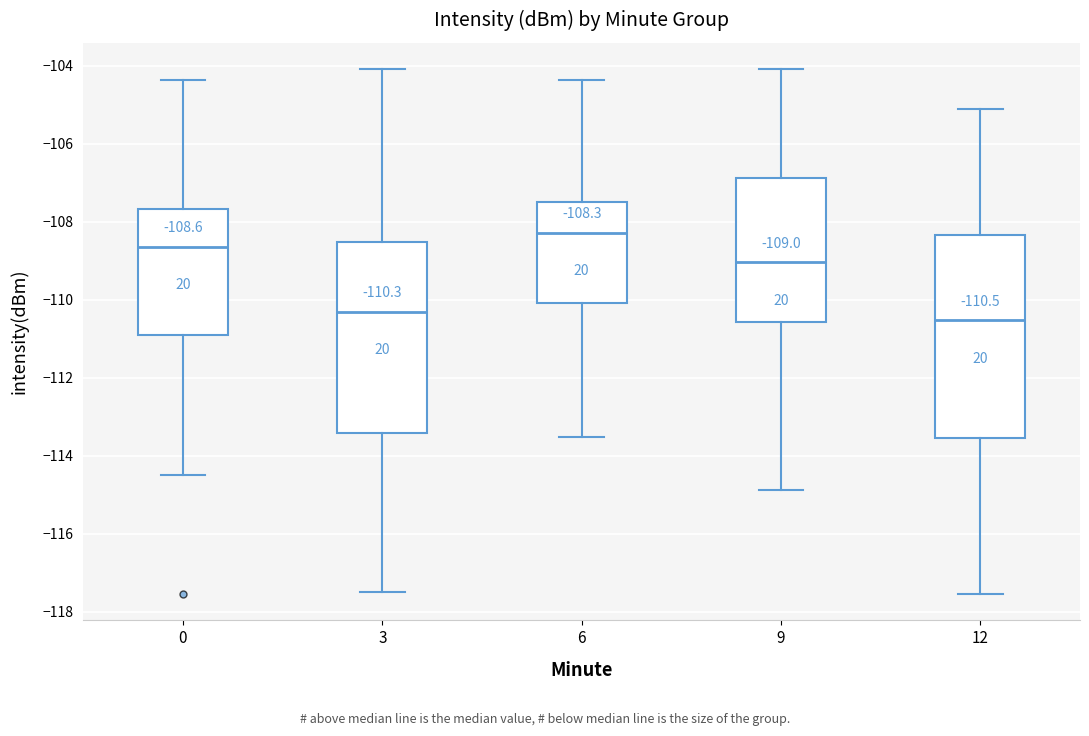

Which box's median line is the highest?

6